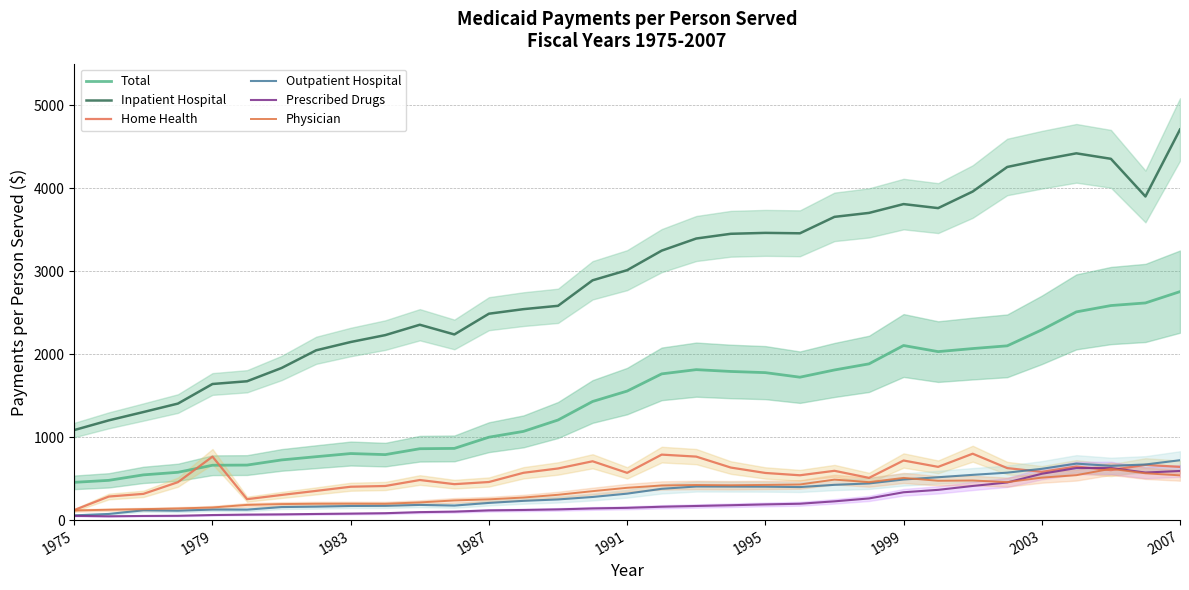

List the series in order of their peak value, highest first.

Inpatient Hospital, Total, Home Health, Outpatient Hospital, Prescribed Drugs, Physician